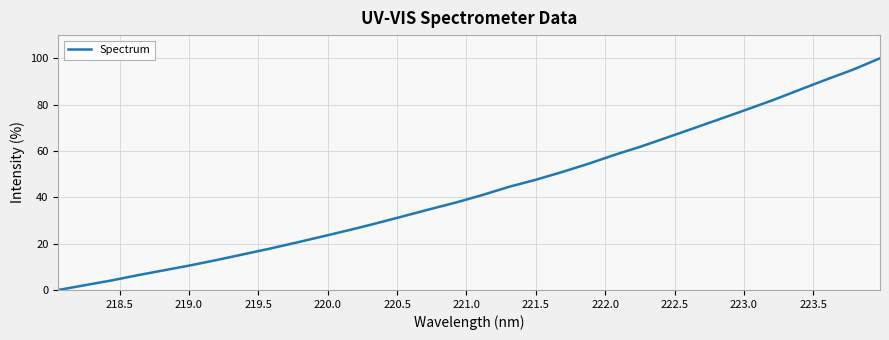

What is the difference between the second highest and minimum values?

95.2